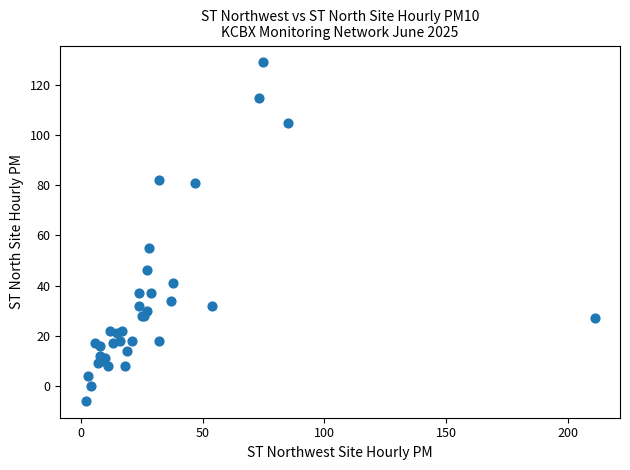

What Y value in the scatter plot is closest to 61?

55